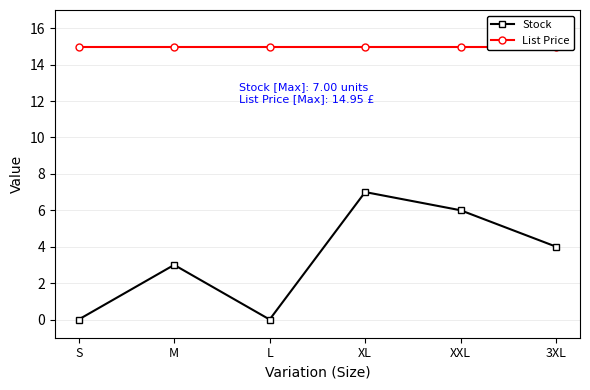

Which series has the largest range (max minus min)?

Stock